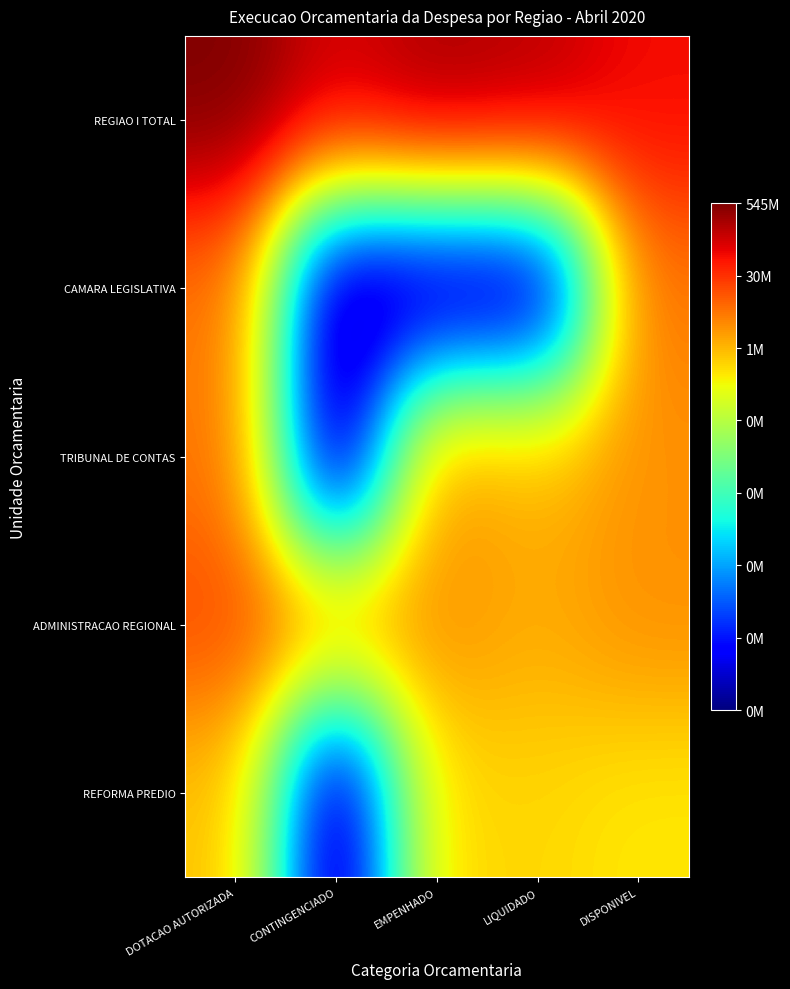

List the series in order of their peak value, highest first.

REGIAO I TOTAL, ADMINISTRACAO REGIONAL, TRIBUNAL DE CONTAS, CAMARA LEGISLATIVA, REFORMA PREDIO